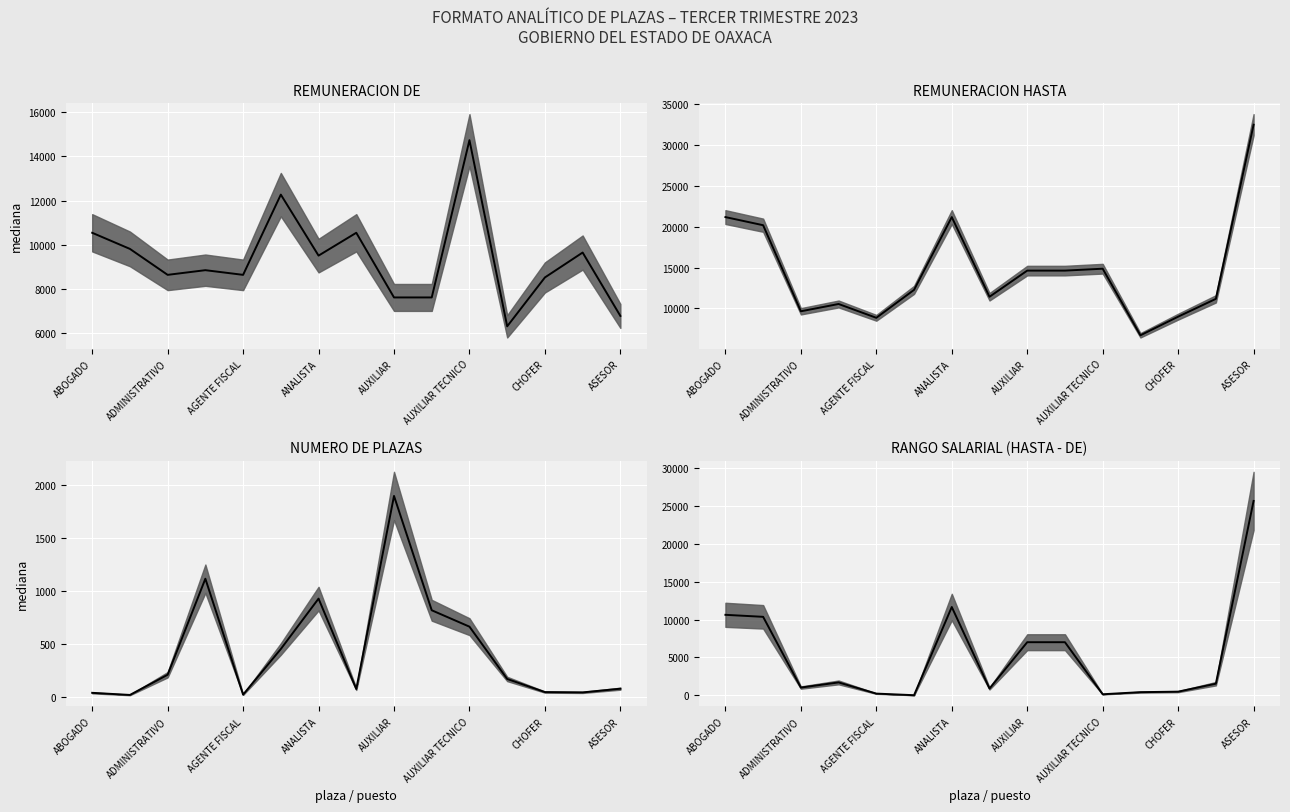

Does the chart display data point markers on the line(s)?

No